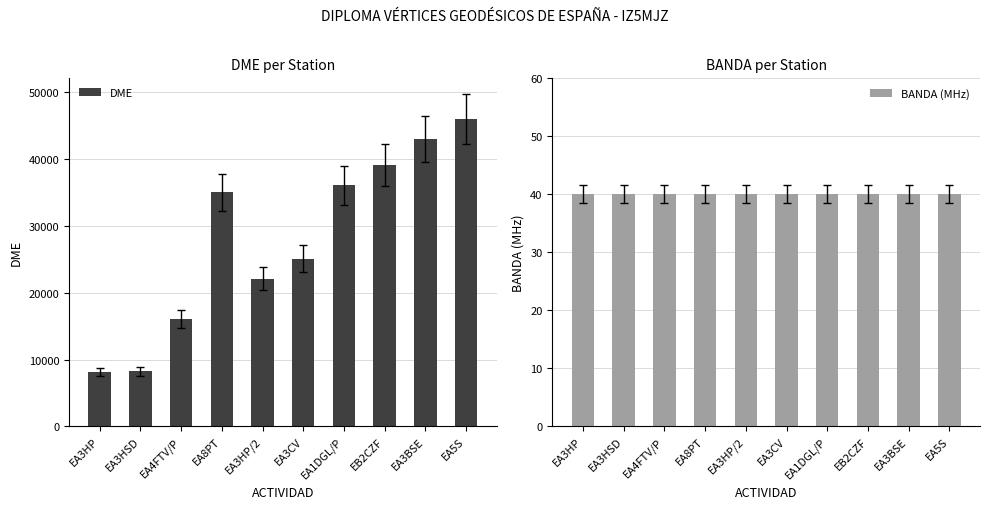

Where is DME nearest to the value 27061?

EA3CV